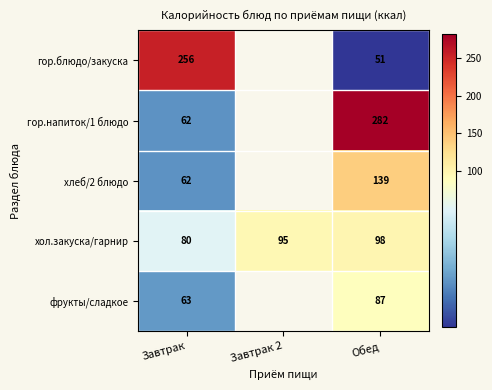

At which category is the sum across all series the highest?

Обед